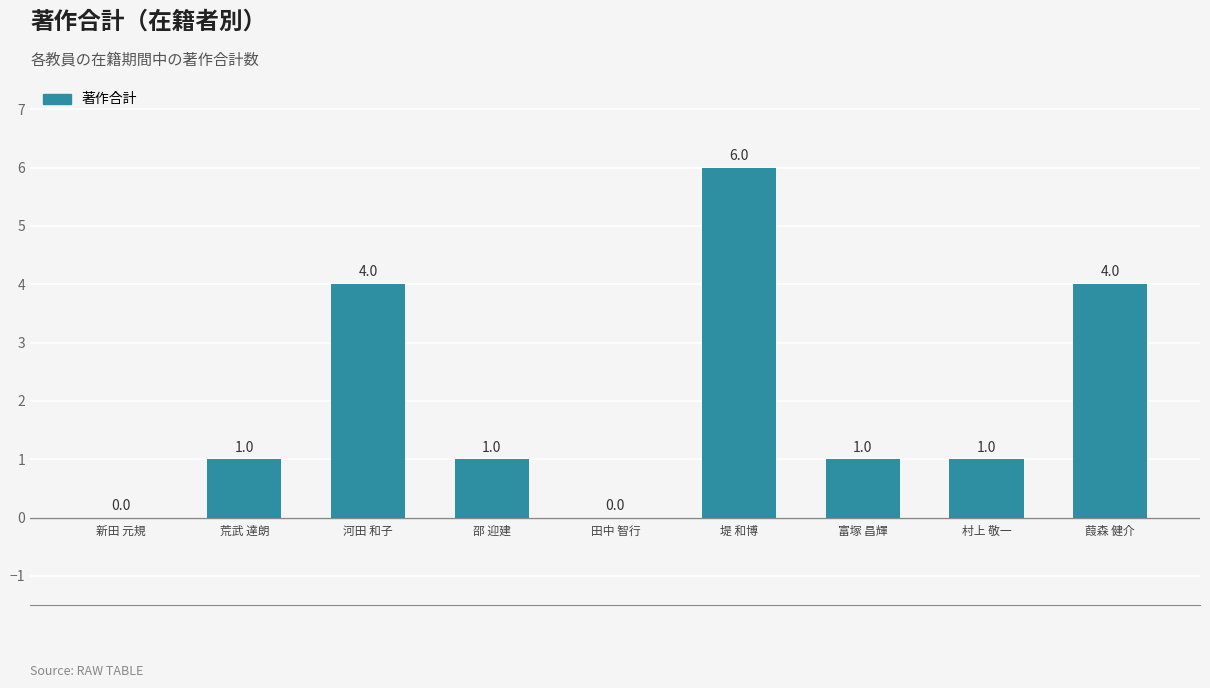

How many values are between 1 and 4?

6